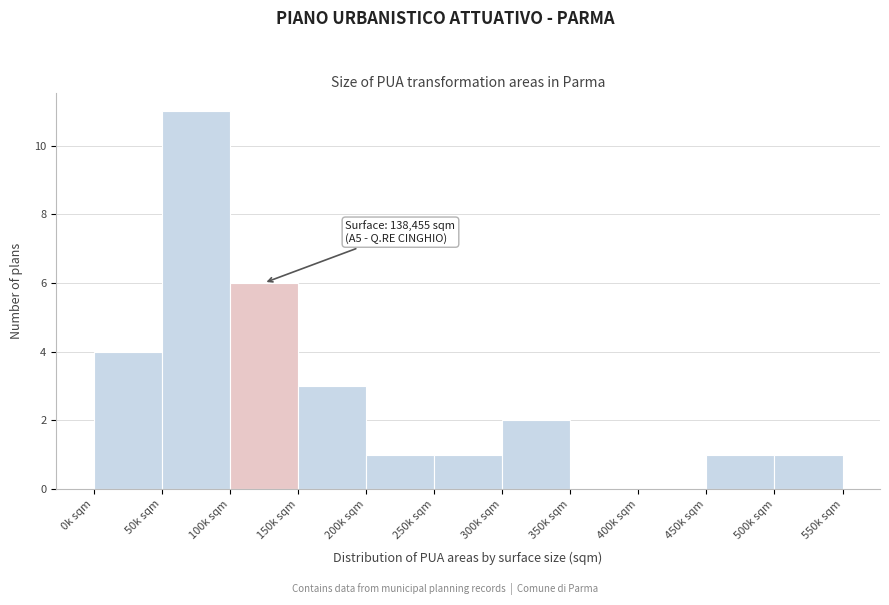

Reading left to right, what are all the values shown in this chart?

0k sqm=4	50k sqm=11	100k sqm=6	150k sqm=3	200k sqm=1	250k sqm=1	300k sqm=2	350k sqm=0	400k sqm=0	450k sqm=1	500k sqm=1